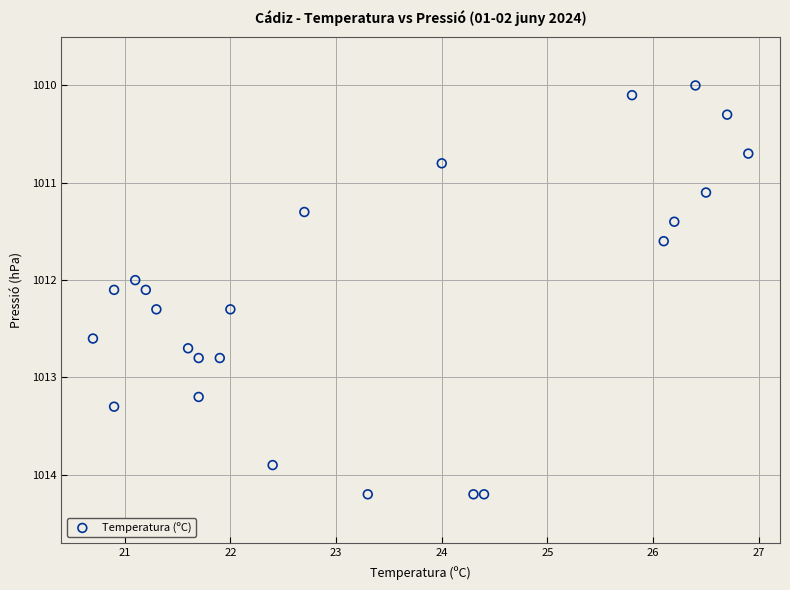

What is the range of X values (max minus min)?

6.2